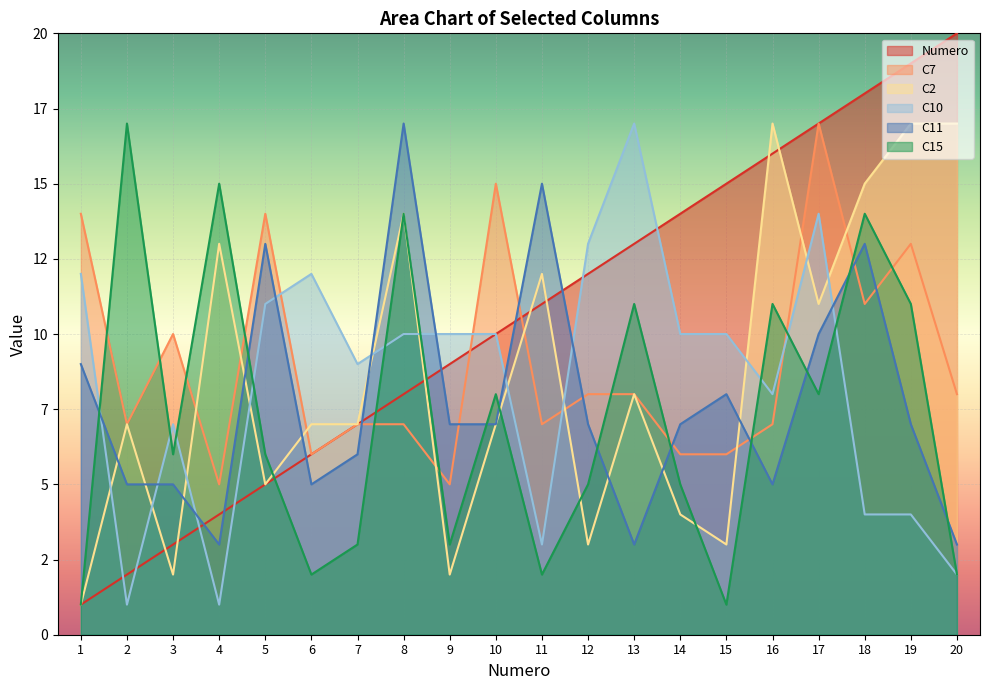

Is it true that C7 equals 2 at 9?

False